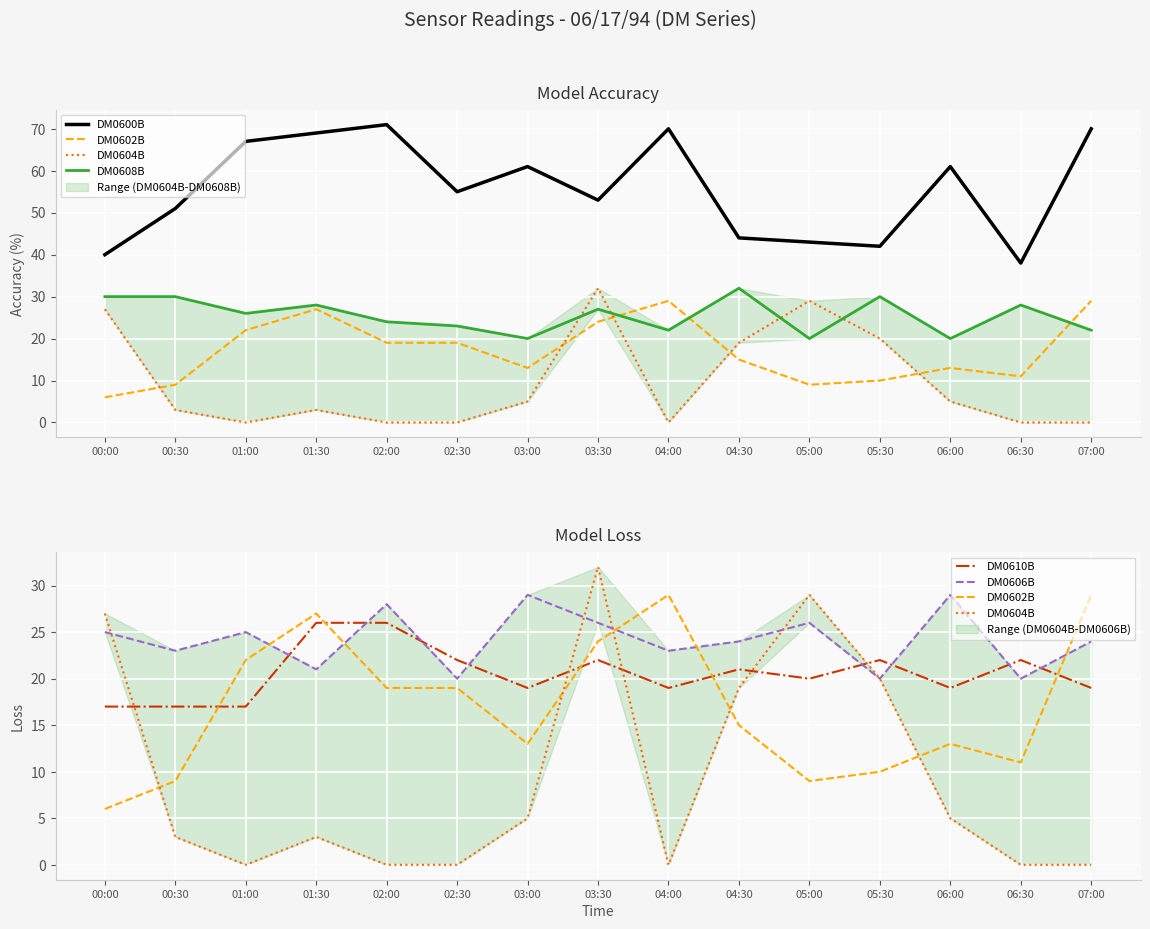

How many lines are shown in the chart?

6